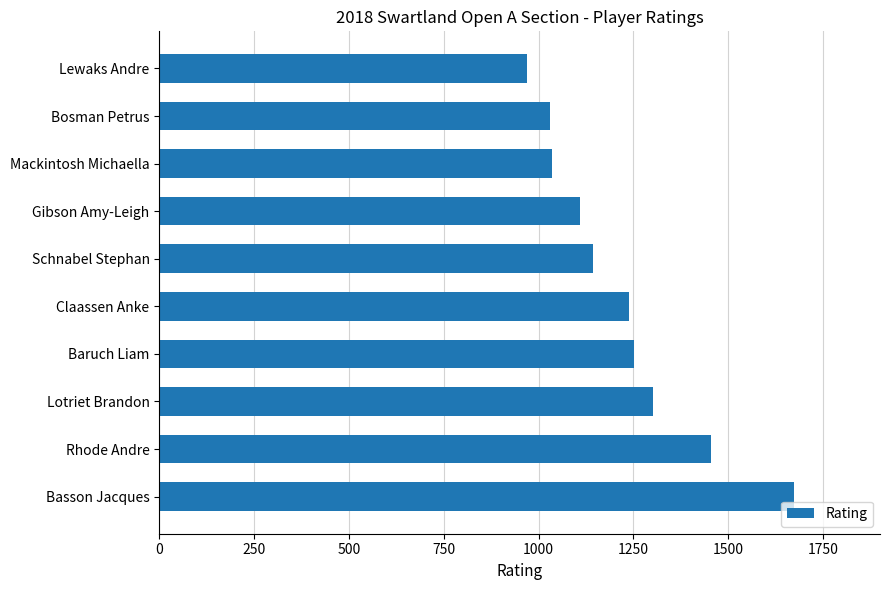

Where is the data nearest to the value 1320?

Lotriet Brandon